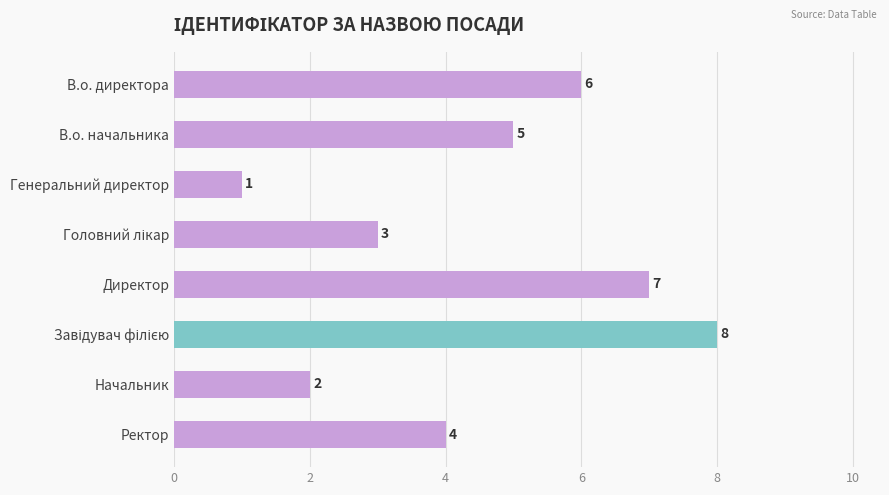

What is the sum of the values at Ректор and Начальник?

6